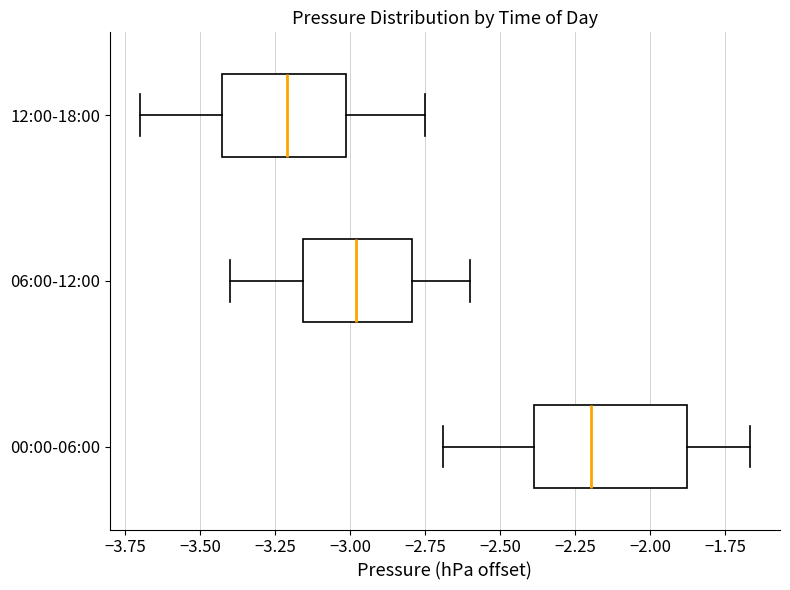

Reading bottom to top, transcribe this box plot: for each box, give where its median line is, the range the box spans, and where its two whiskers end, as read against the x-axis. The values are not printed on the chart, so give them approximately, as read against the axis.

00:00-06:00: median -2.20, box -2.40 to -1.90, whiskers -2.70 to -1.65
06:00-12:00: median -3.00, box -3.15 to -2.80, whiskers -3.40 to -2.60
12:00-18:00: median -3.20, box -3.45 to -3.00, whiskers -3.70 to -2.75